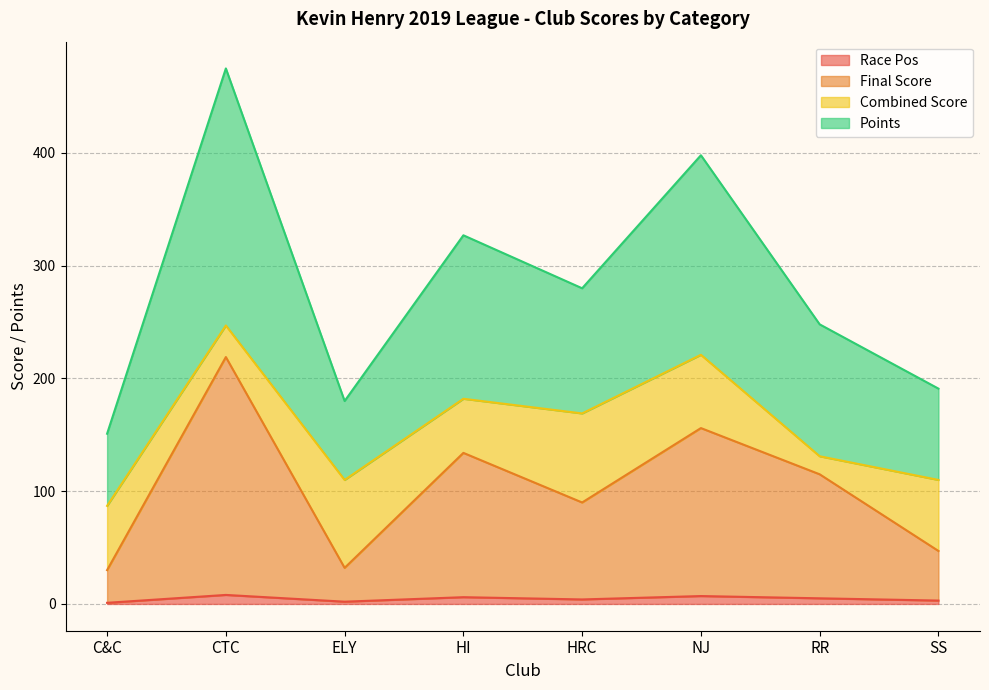

Which label corresponds to the smallest value in the chart?

C&C